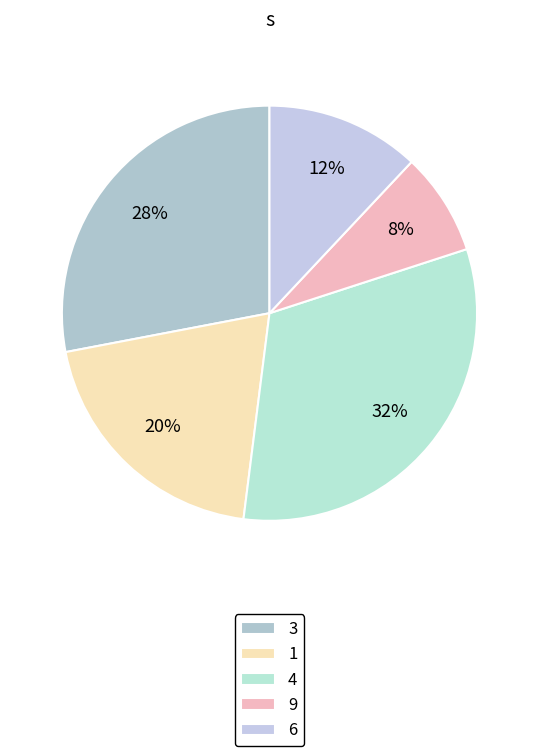

Is 3 the majority of the pie?

No